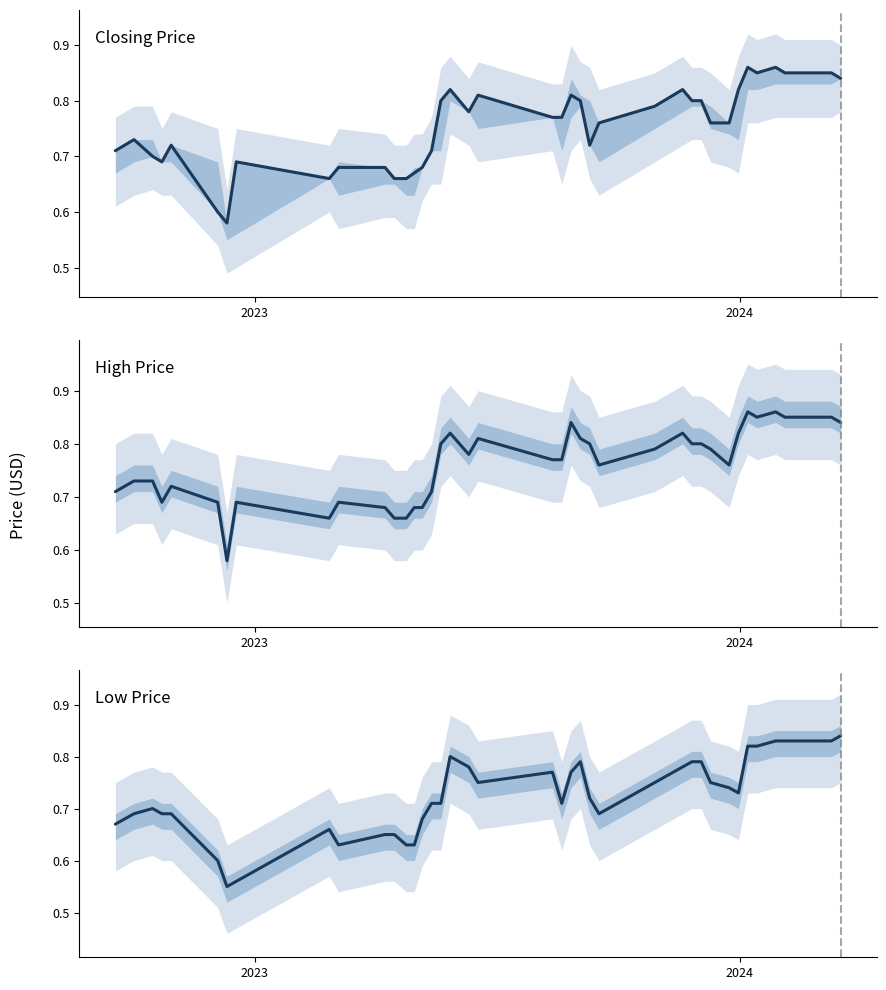

List the series in order of their peak value, highest first.

Closing Price, High Price, Low Price